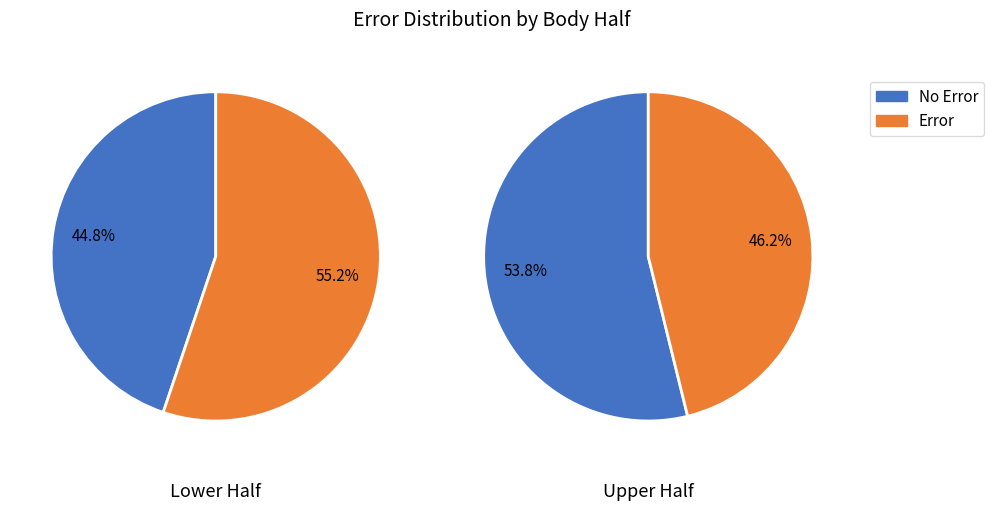

How many segments does this pie chart have?

2